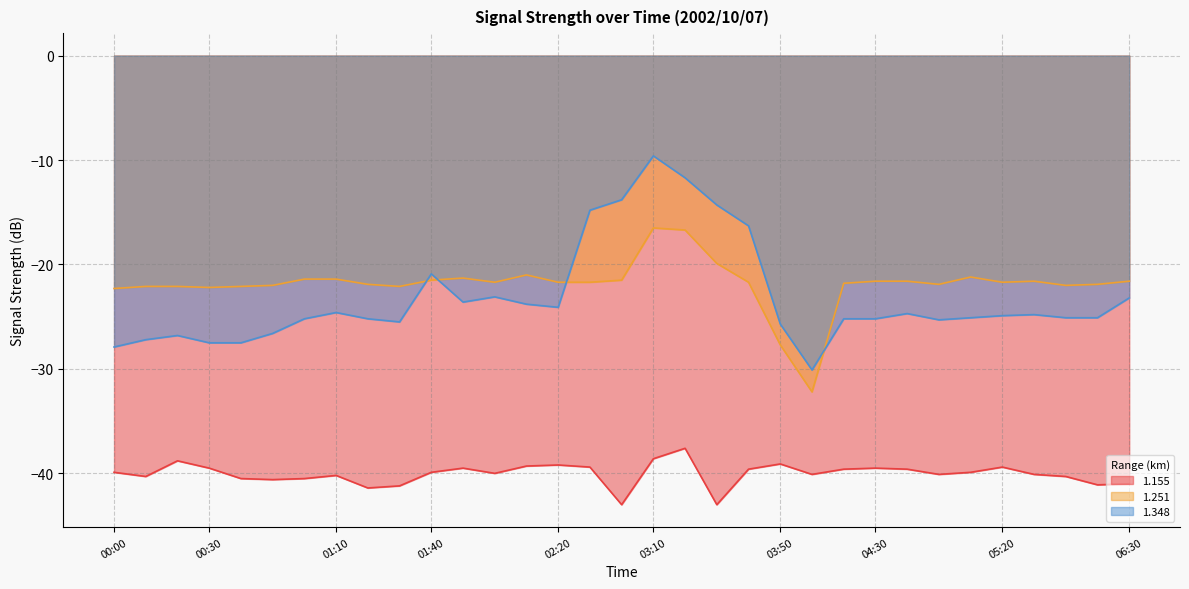

True or false: 1.251 and 1.155 cross at least once.

False